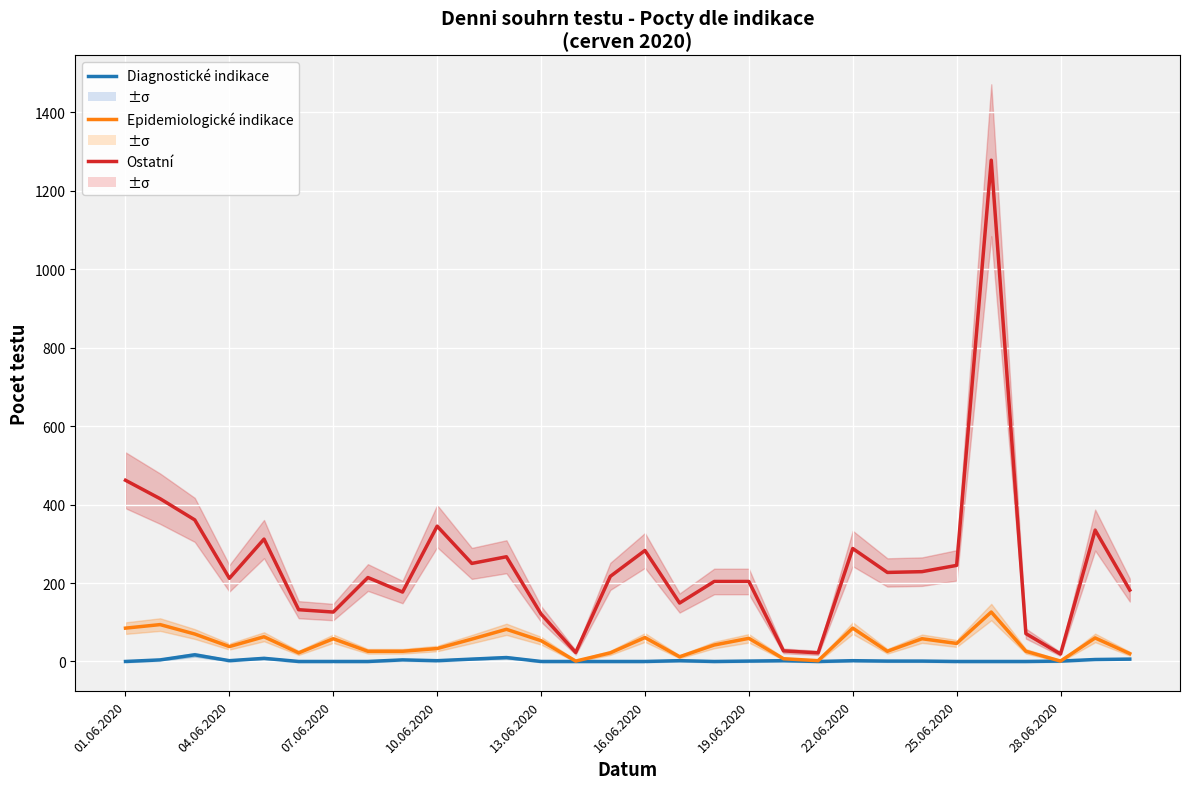

List the series in order of their peak value, lowest first.

Diagnostické indikace, Epidemiologické indikace, Ostatní